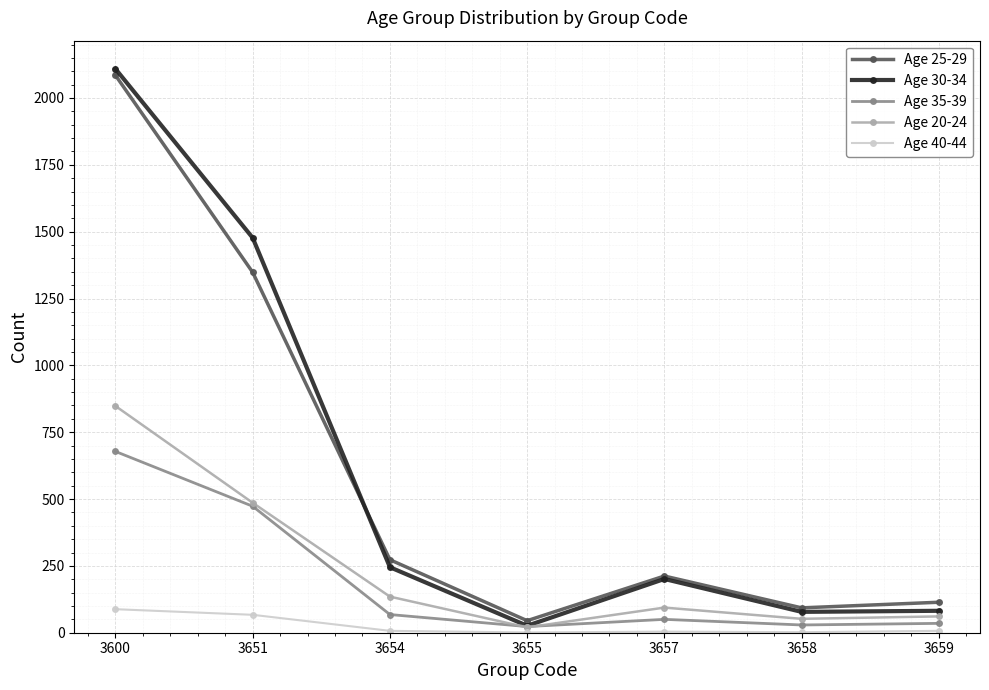

True or false: Age 40-44 and Age 35-39 cross at least once.

False